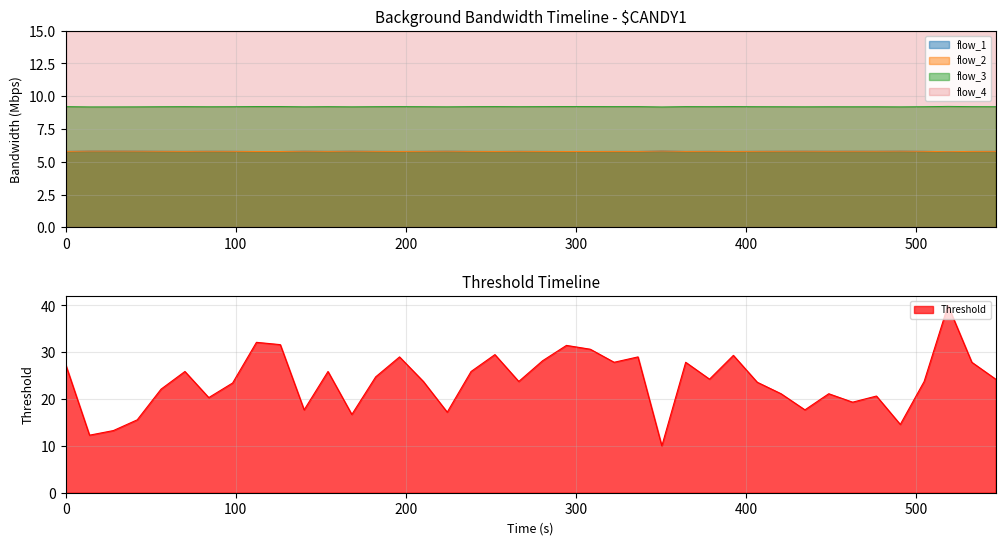

What is the smallest value displayed?

5.8